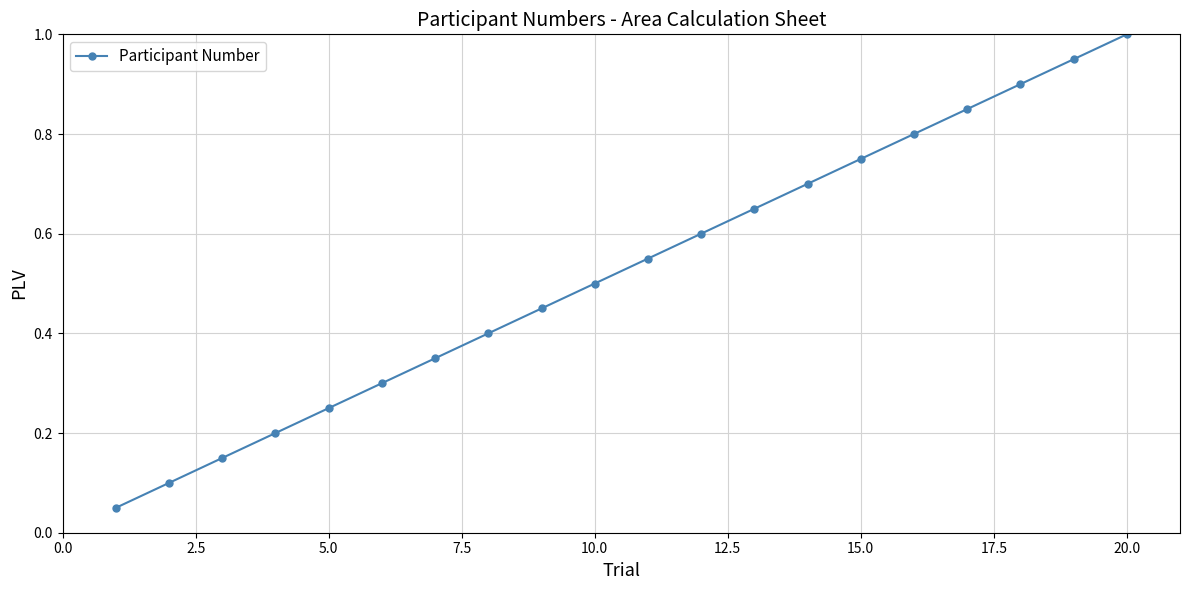

What is the sum of all values?

10.5